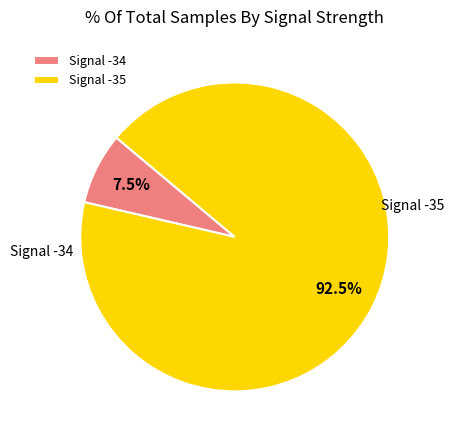

What is the ratio of the value at Signal -35 to the value at Signal -34?

12.3